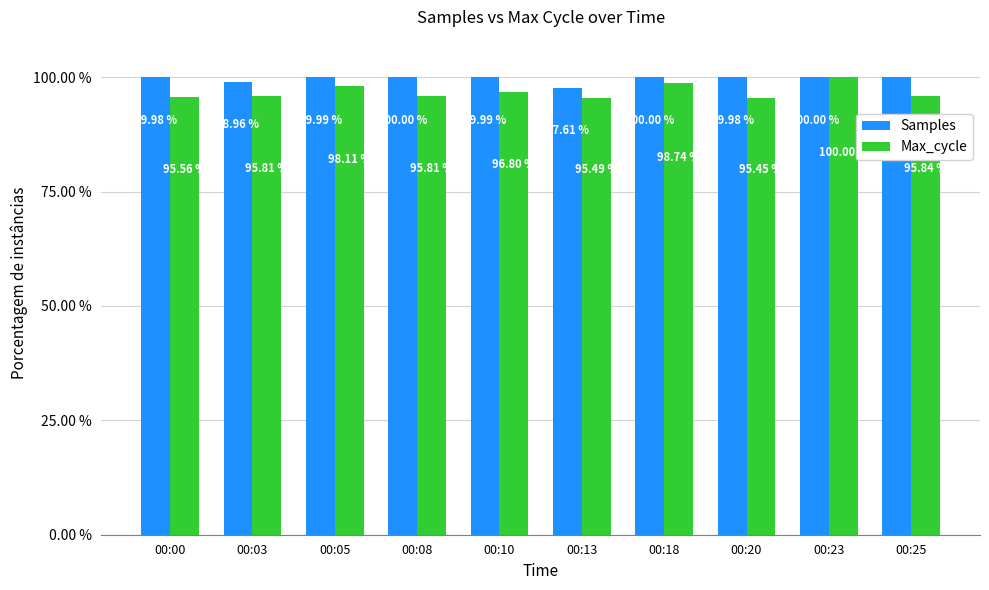

What are all the series names shown in the legend?

Samples, Max_cycle